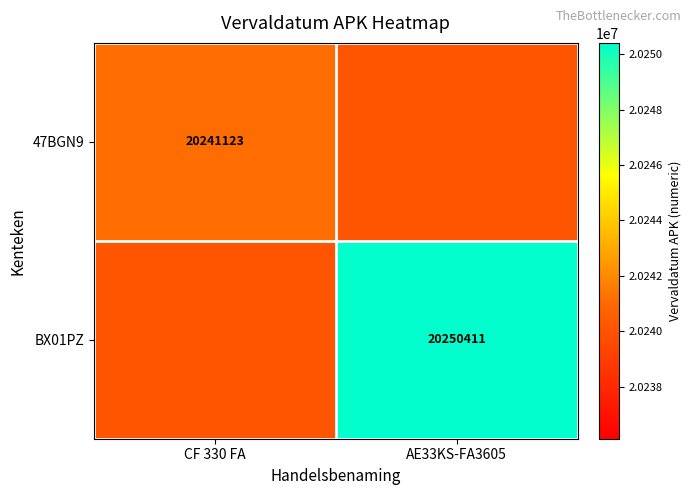

Is it true that BX01PZ equals 20250411 at AE33KS-FA3605?

True